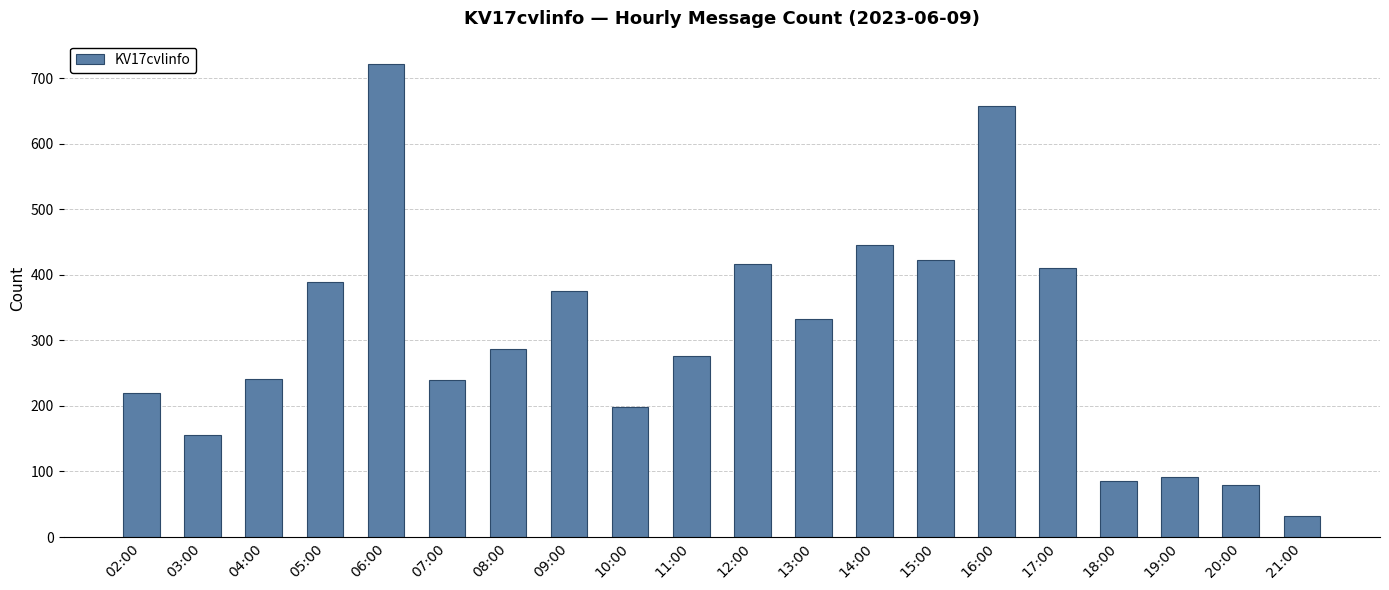

The value at 05:00 is 389. True or false?

True